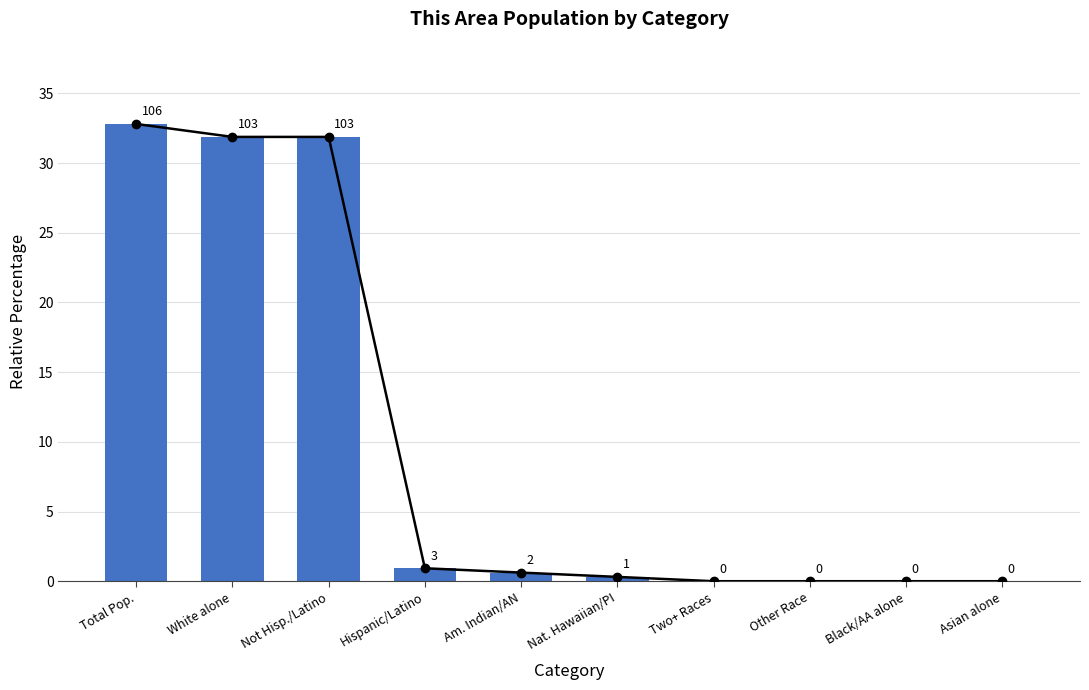

The value at Black/AA alone is 0.0. True or false?

True